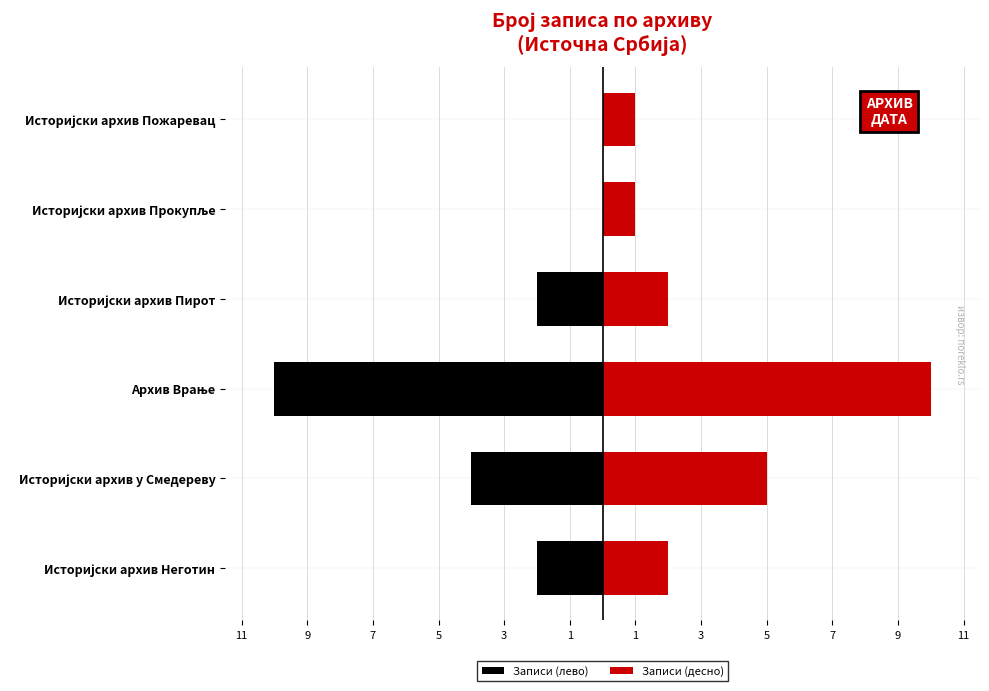

True or false: Записи (лево) has a value of -1 at Историјски архив у Смедереву.

False